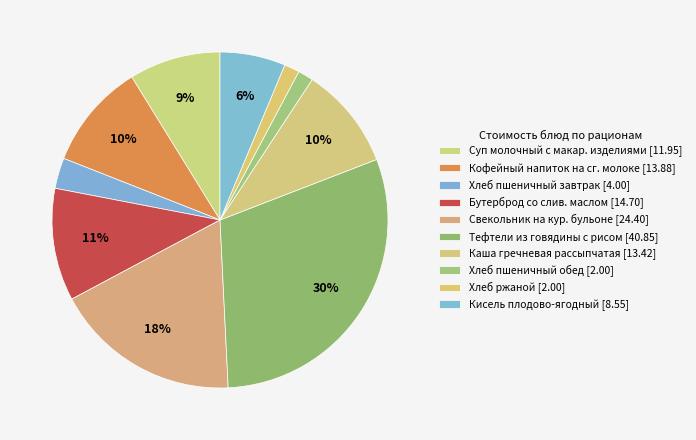

How many segments does this pie chart have?

10